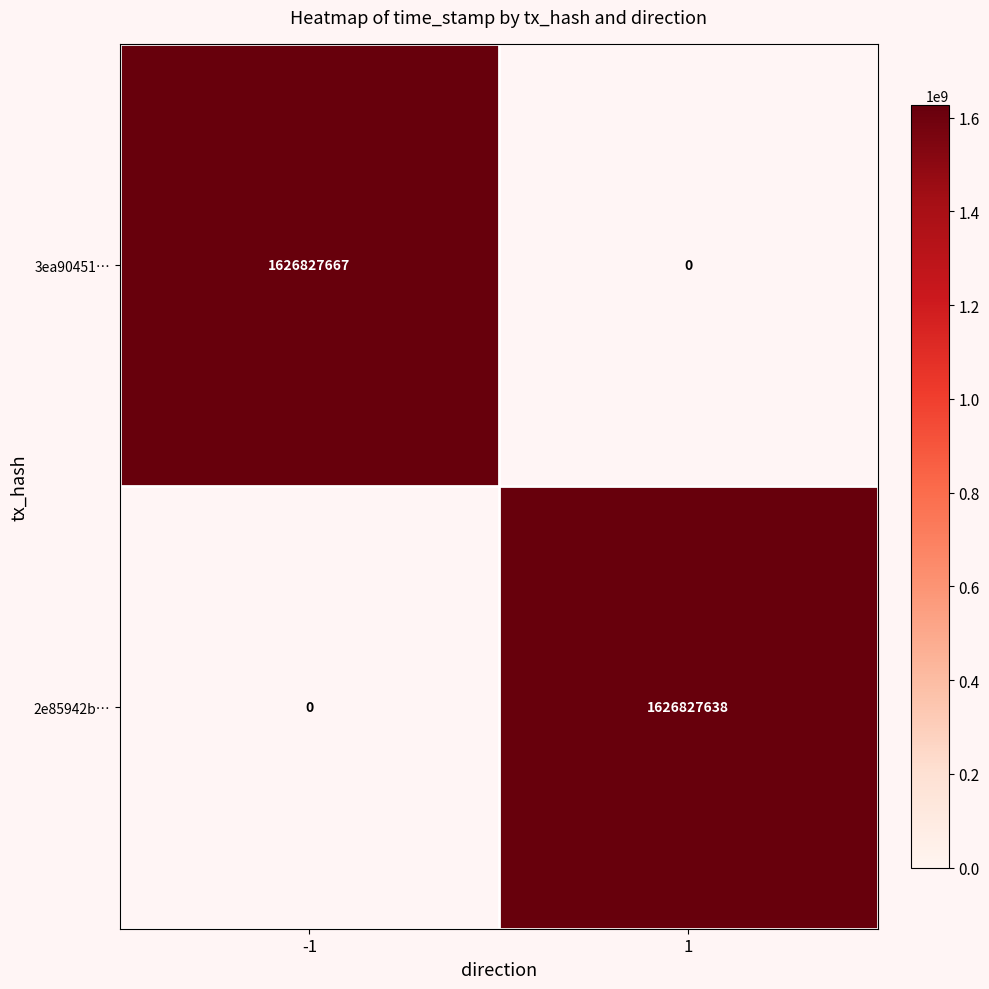

Reading left to right, what are all the values shown in this chart?

3ea90451…: 1626827667	0
2e85942b…: 0	1626827638